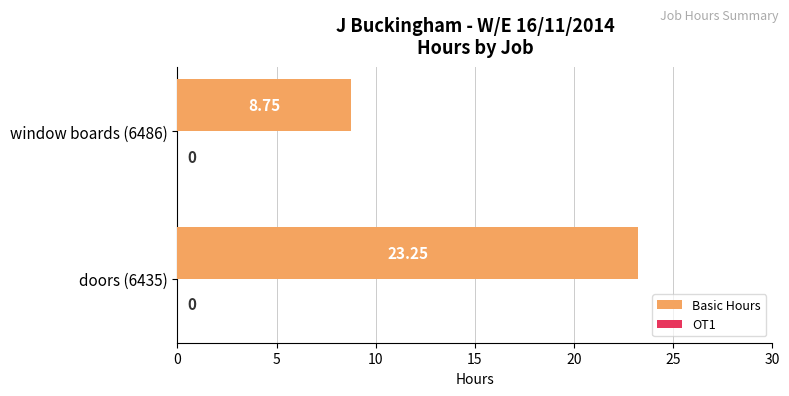

Rank the categories by value from highest to lowest.

doors (6435), window boards (6486)